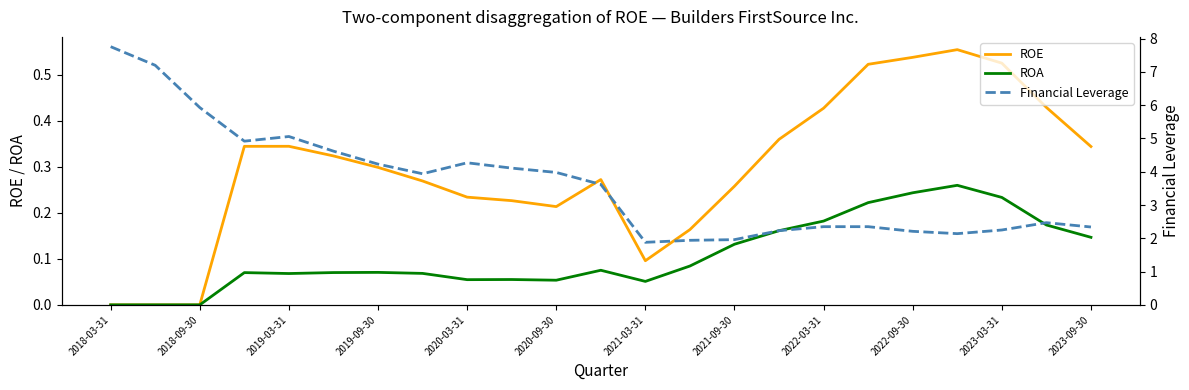

True or false: ROA has a value of 0.0 at 2018-09-30.

True